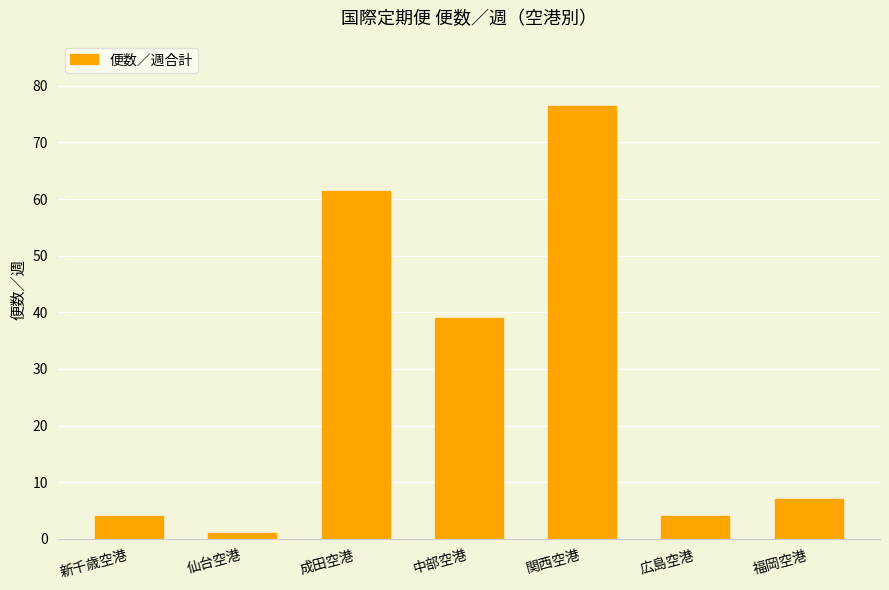

What is the label of the 1st bar from the left?

新千歳空港